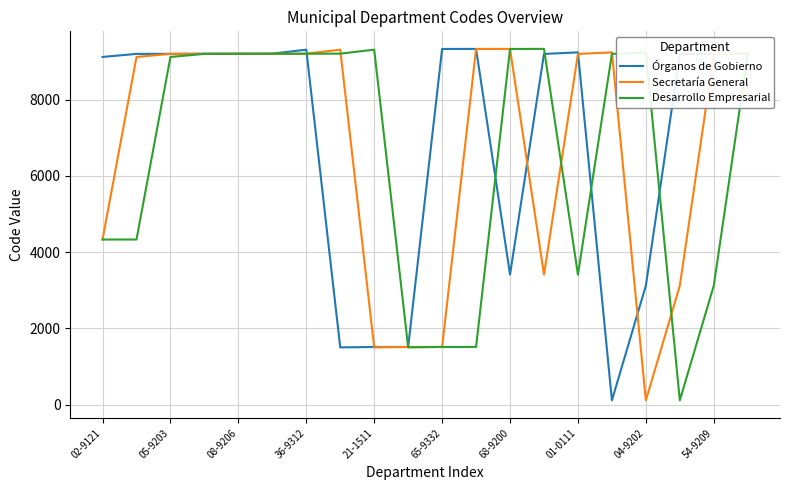

What is the maximum value for Desarrollo Empresarial?

9332